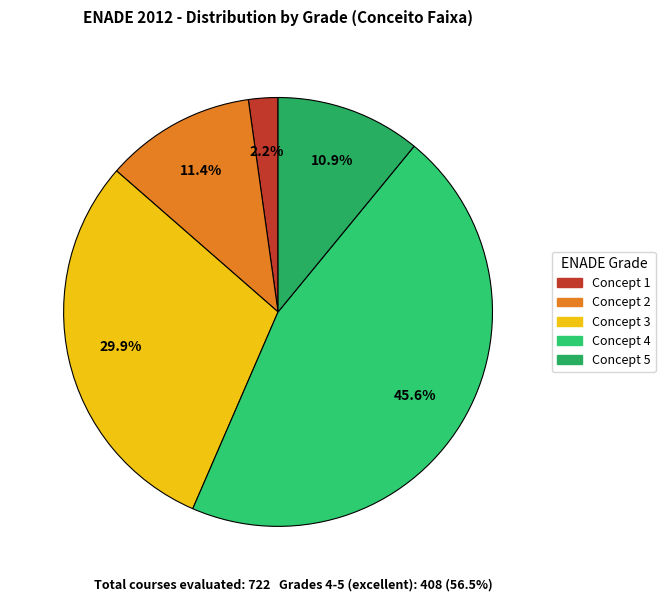

How many segments does this pie chart have?

5